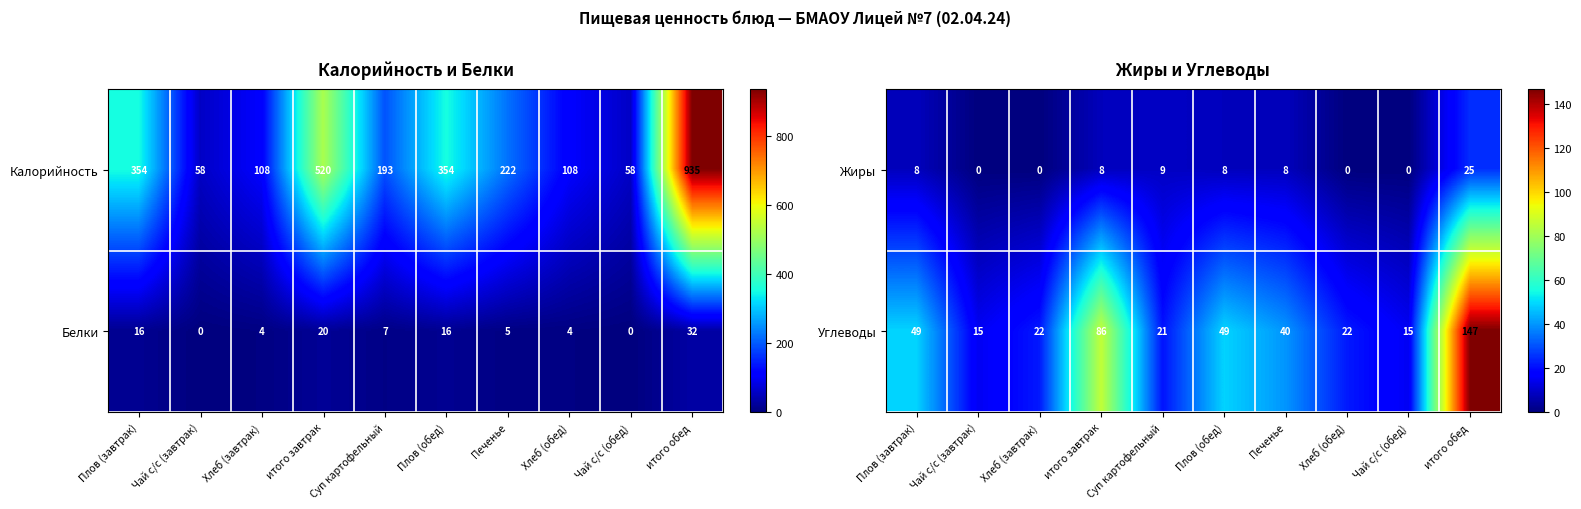

Between итого обед and Суп картофельный, which is larger?

итого обед